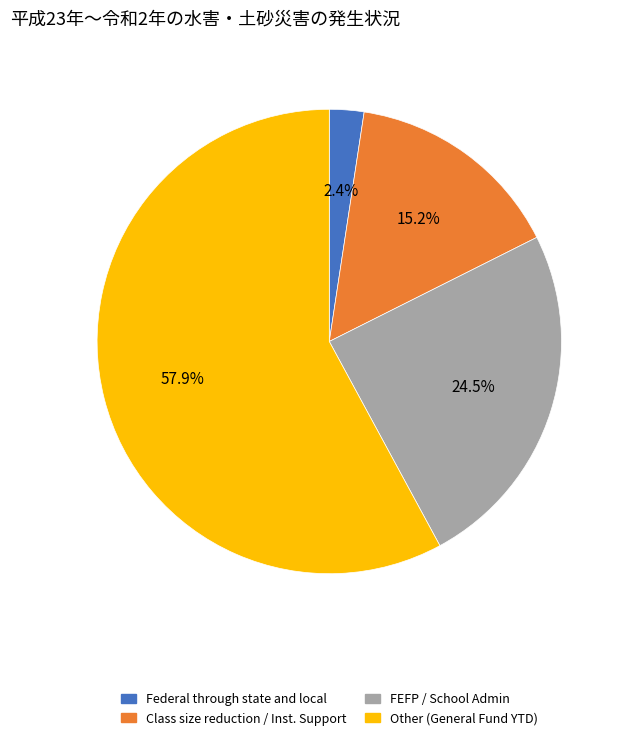

What is the smallest slice in the pie chart?

Federal through state and local